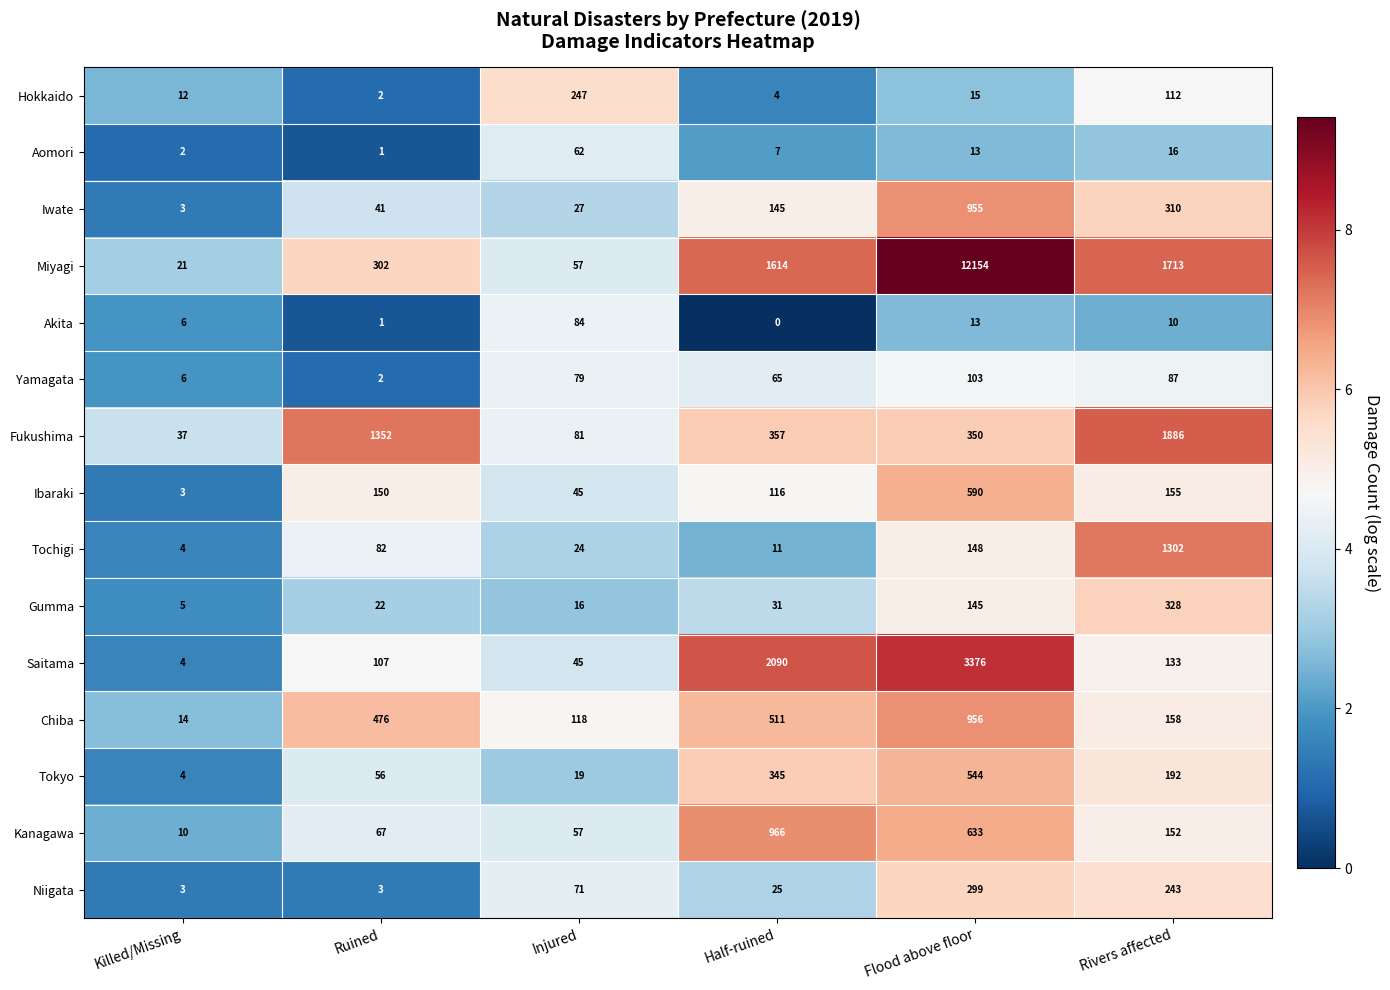

Rank the series by their maximum value, from lowest to highest.

Aomori, Akita, Yamagata, Hokkaido, Niigata, Gumma, Tokyo, Ibaraki, Iwate, Chiba, Kanagawa, Tochigi, Fukushima, Saitama, Miyagi